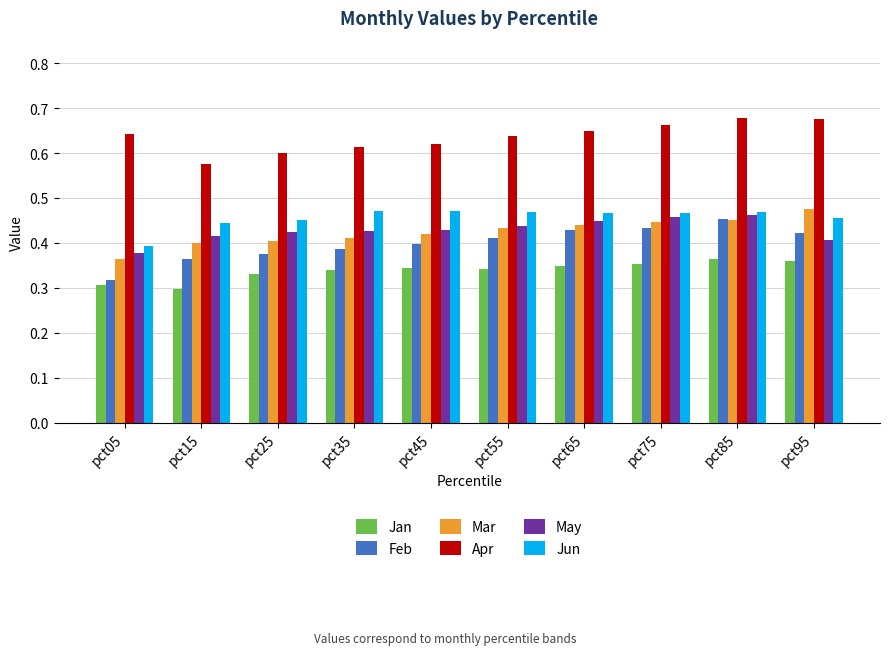

True or false: May has a value of 0.4 at pct55.

True